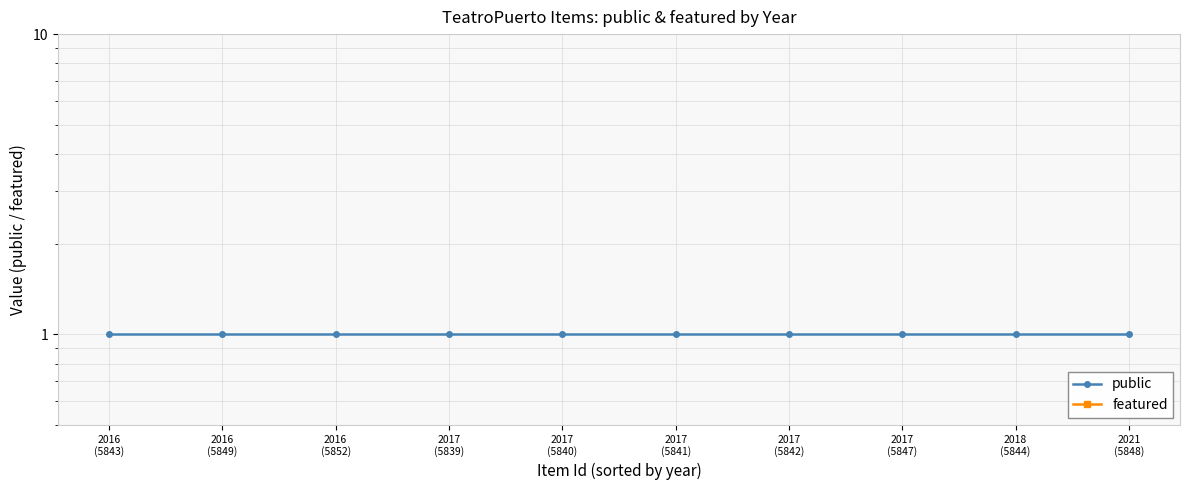

Which category has the lowest value in the featured series?

2016
(5843)